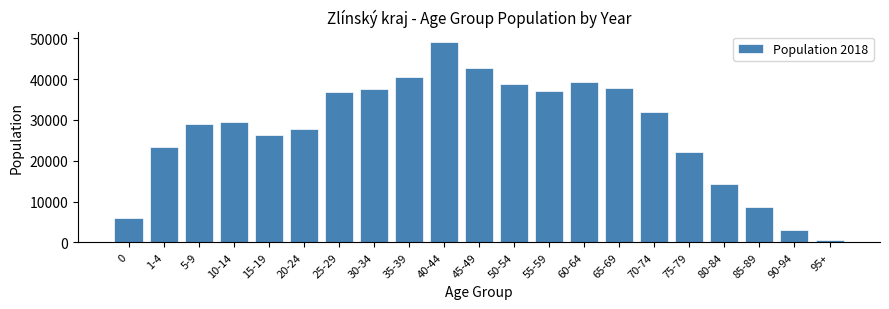

What is the label of the 8th bar from the left?

30-34